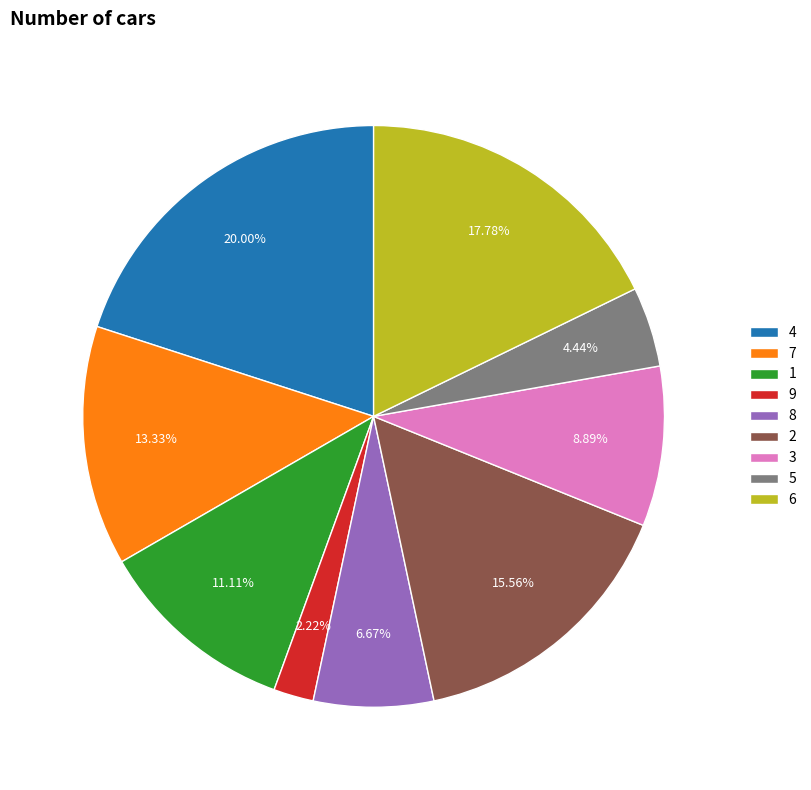

Does 4 represent more than half of the total?

No